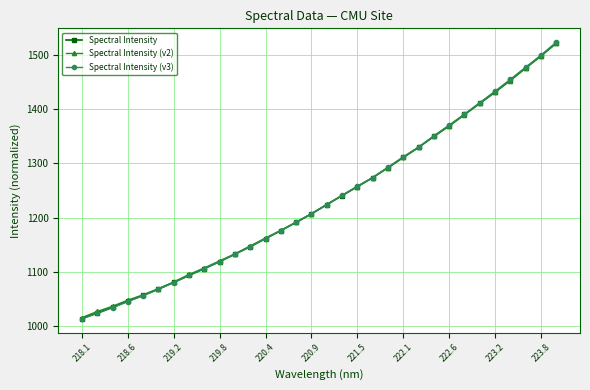

What is the maximum value for Spectral Intensity (v2)?

1521.3